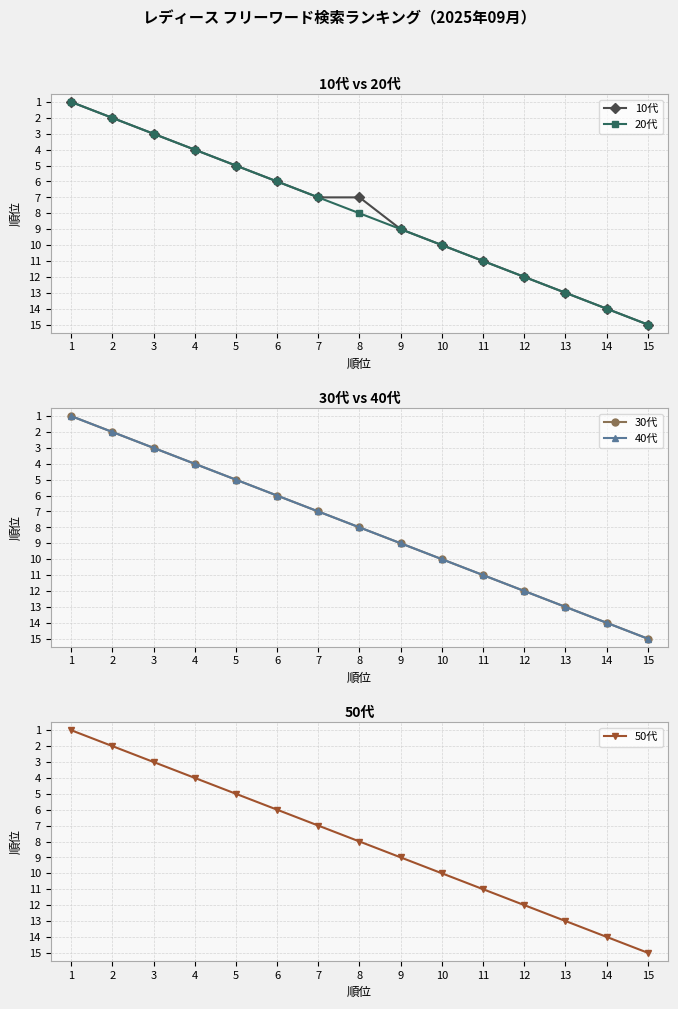

At which category is the sum across all series the highest?

15